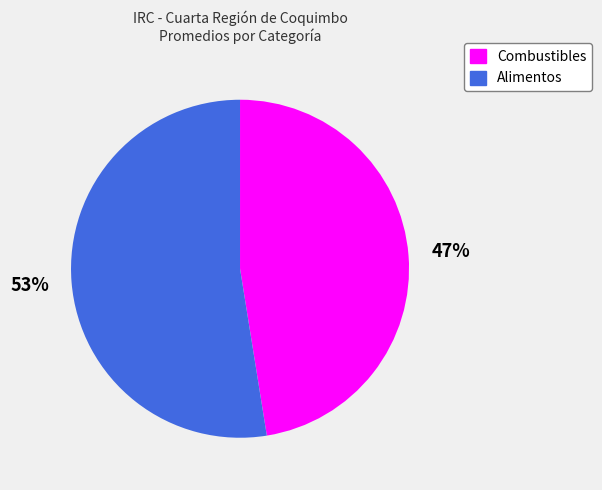

Which category accounts for the majority?

Alimentos